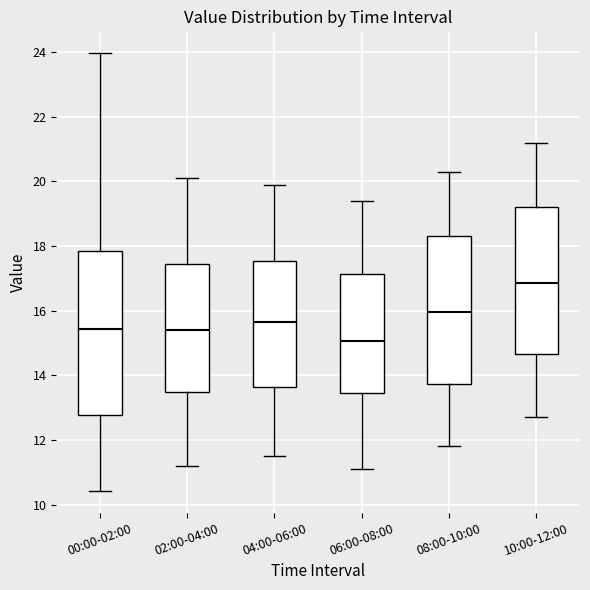

Reading left to right, read every box against the y-axis: the position of its median line, the range the box covers, and the ends of its whiskers. The values are not printed on the chart, so give them approximately, as read against the axis.

00:00-02:00: median 15.4, box 12.8 to 17.8, whiskers 10.4 to 24.0
02:00-04:00: median 15.4, box 13.4 to 17.4, whiskers 11.2 to 20.2
04:00-06:00: median 15.6, box 13.6 to 17.6, whiskers 11.6 to 20.0
06:00-08:00: median 15.0, box 13.4 to 17.2, whiskers 11.2 to 19.4
08:00-10:00: median 16.0, box 13.8 to 18.4, whiskers 11.8 to 20.4
10:00-12:00: median 16.8, box 14.6 to 19.2, whiskers 12.8 to 21.2